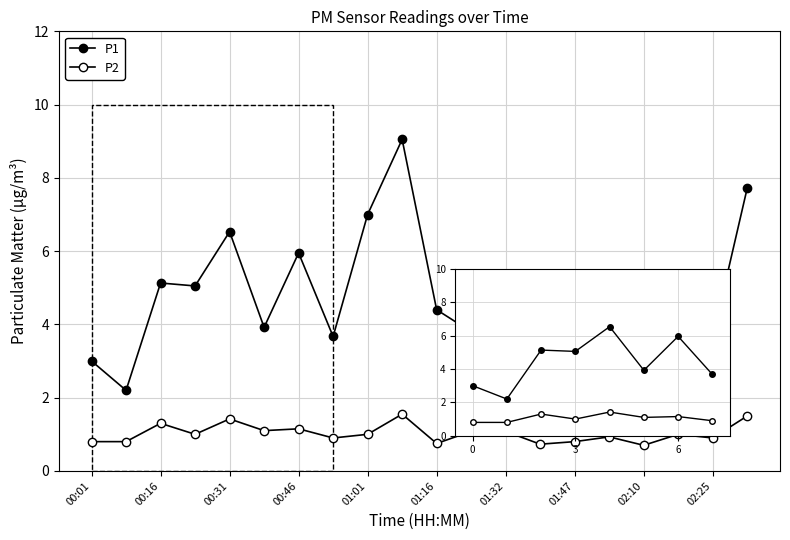

How many series are shown in this chart?

2